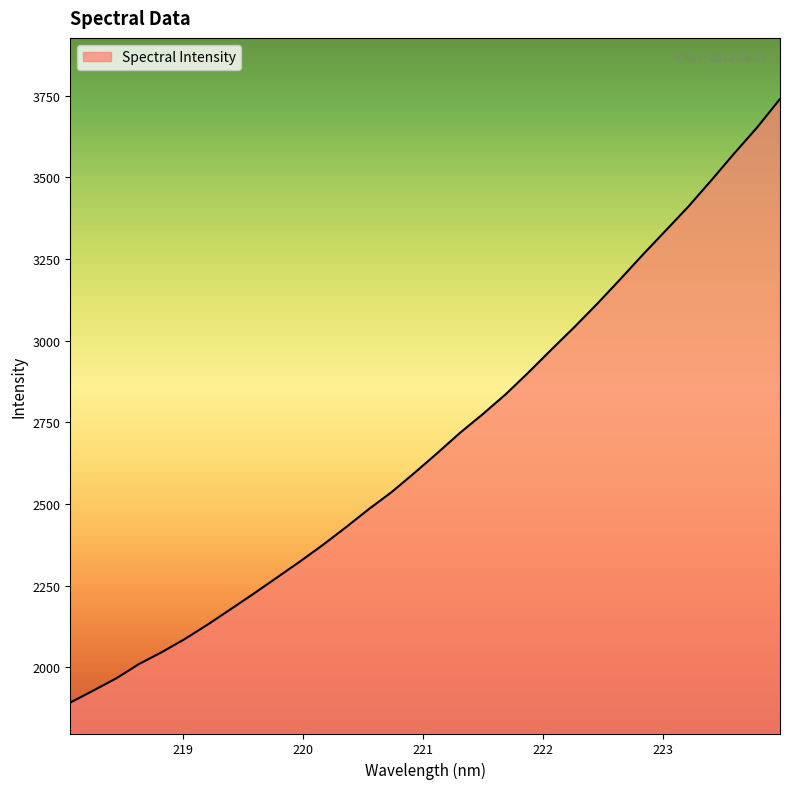

What is the greatest value displayed?

3740.1